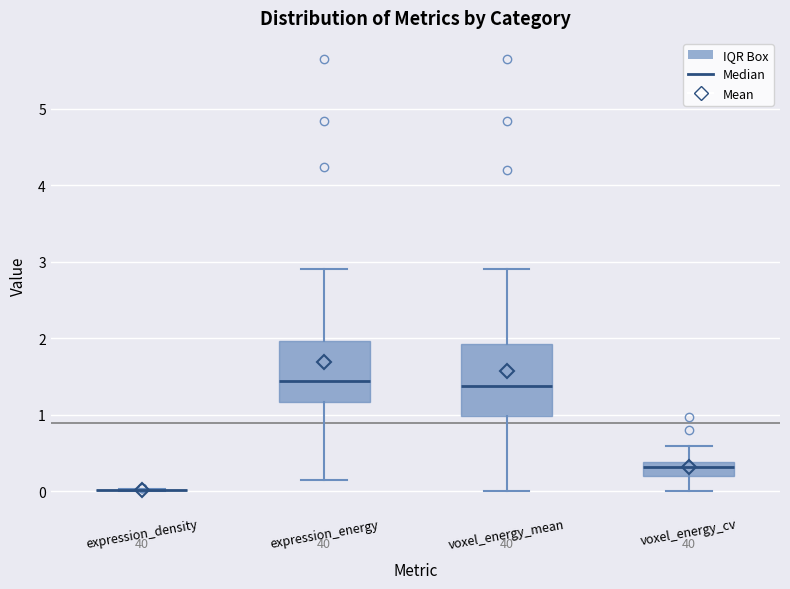

Which box is the tallest, from its lower edge to its upper edge?

voxel_energy_mean